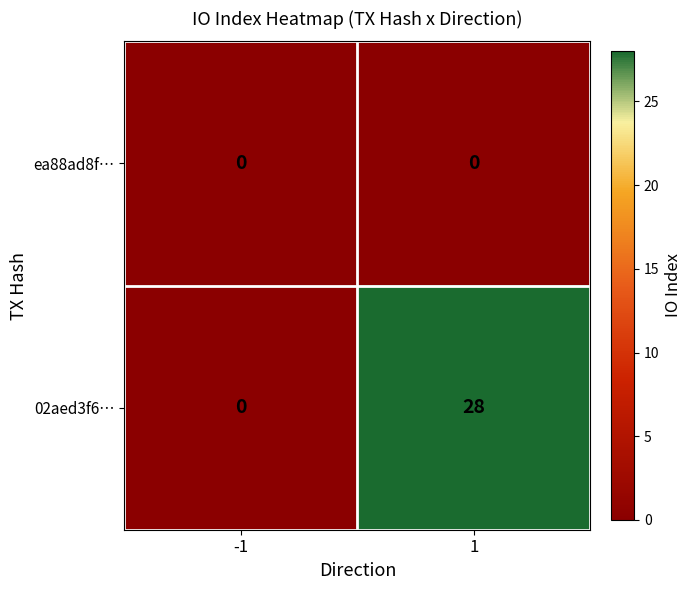

Reading left to right, transcribe all the data shown in this chart.

ea88ad8f…: 0	0
02aed3f6…: 0	28